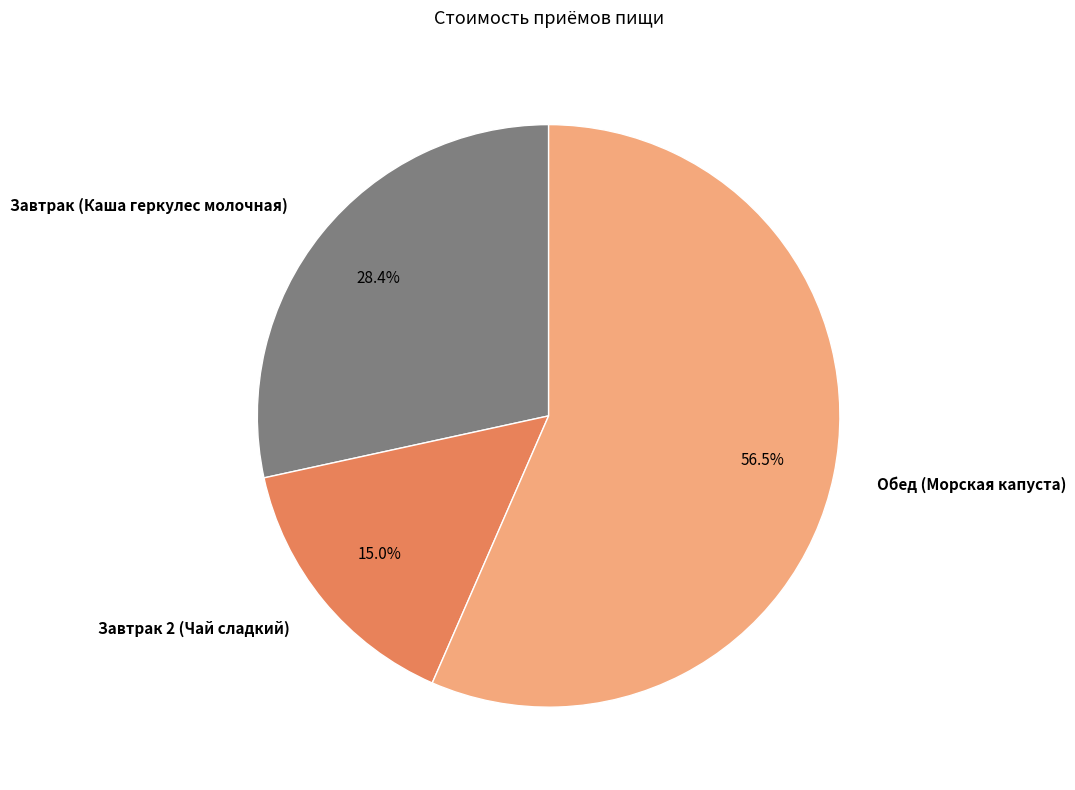

How many segments does this pie chart have?

3